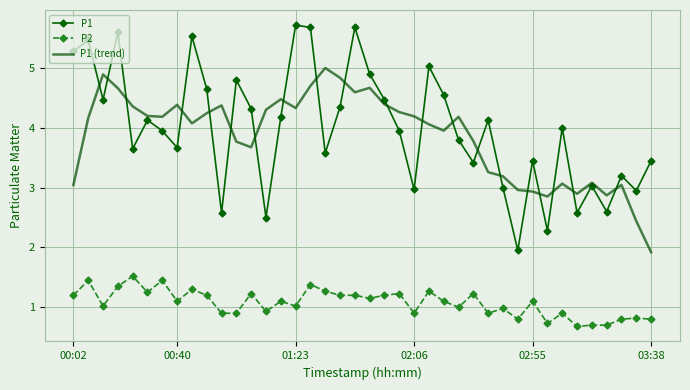

Rank the series by their maximum value, from highest to lowest.

P1, P1 (trend), P2